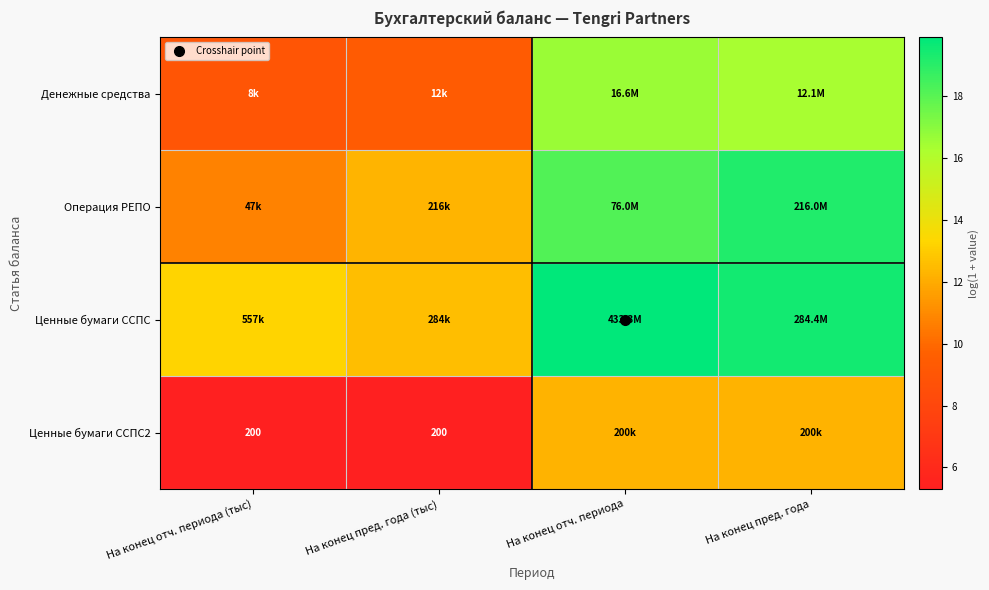

At which label is Денежные средства closest to 12?

На конец пред. года (тыс)